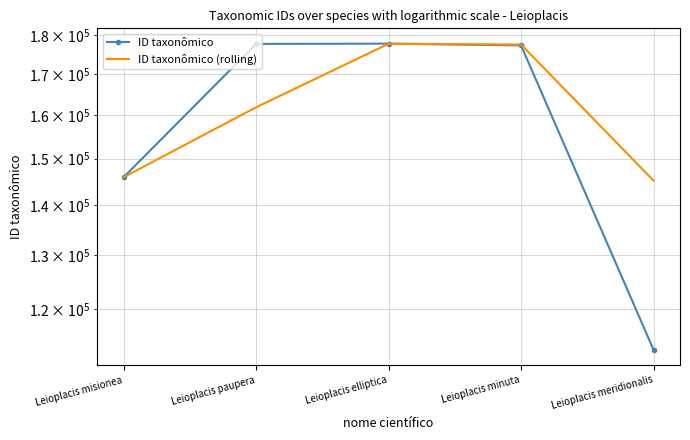

How many times do ID taxonômico (rolling) and ID taxonômico cross each other?

1